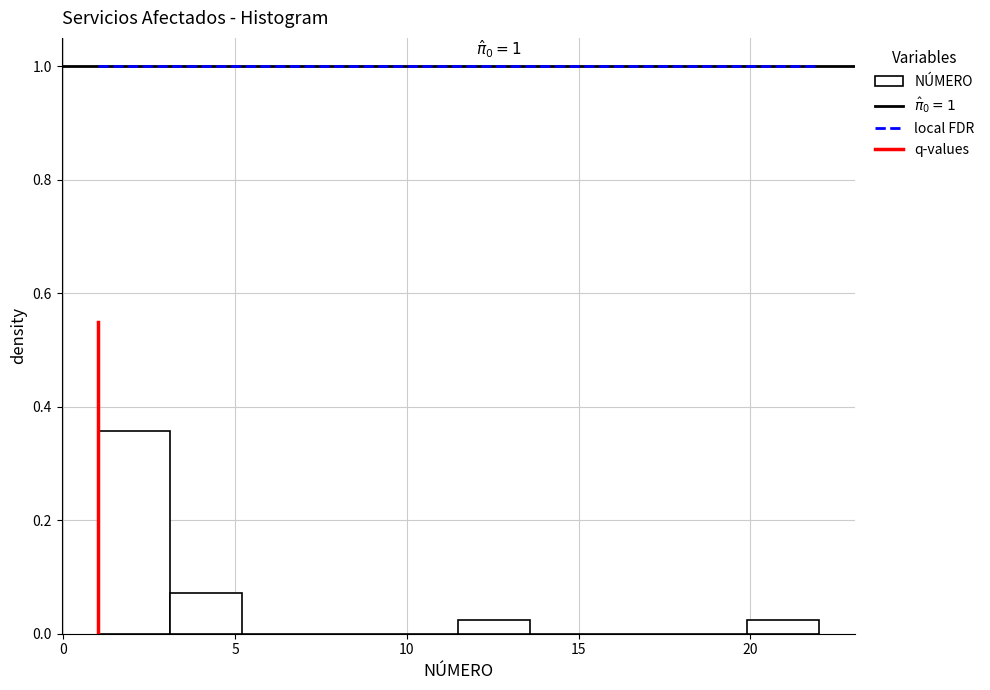

Which range on the x-axis has the tallest bar?

1.0 to 3.1